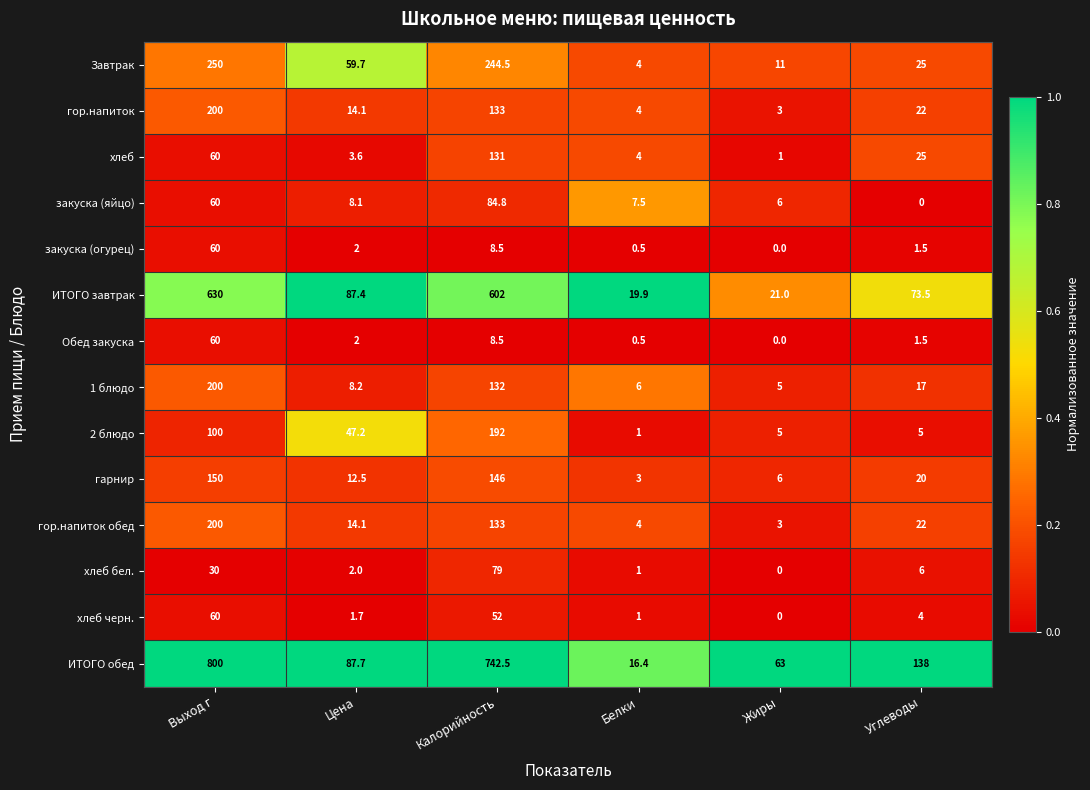

What is the sum of all Завтрак values?

594.2